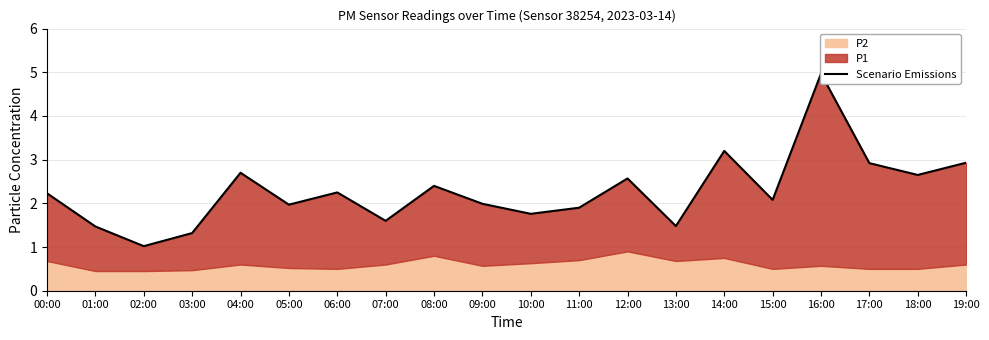

What is the sum of all values?

45.4